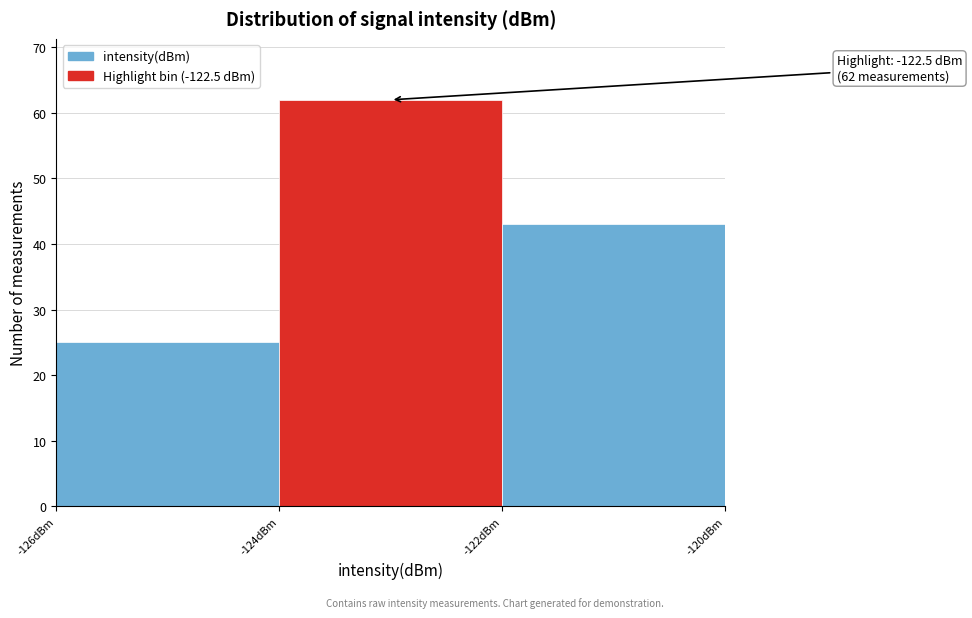

Over which range of the x-axis is the bar tallest?

-124 to -122